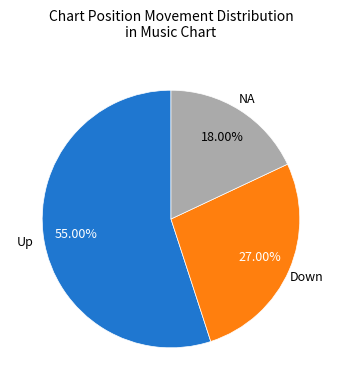

Count the number of slices in the pie.

3